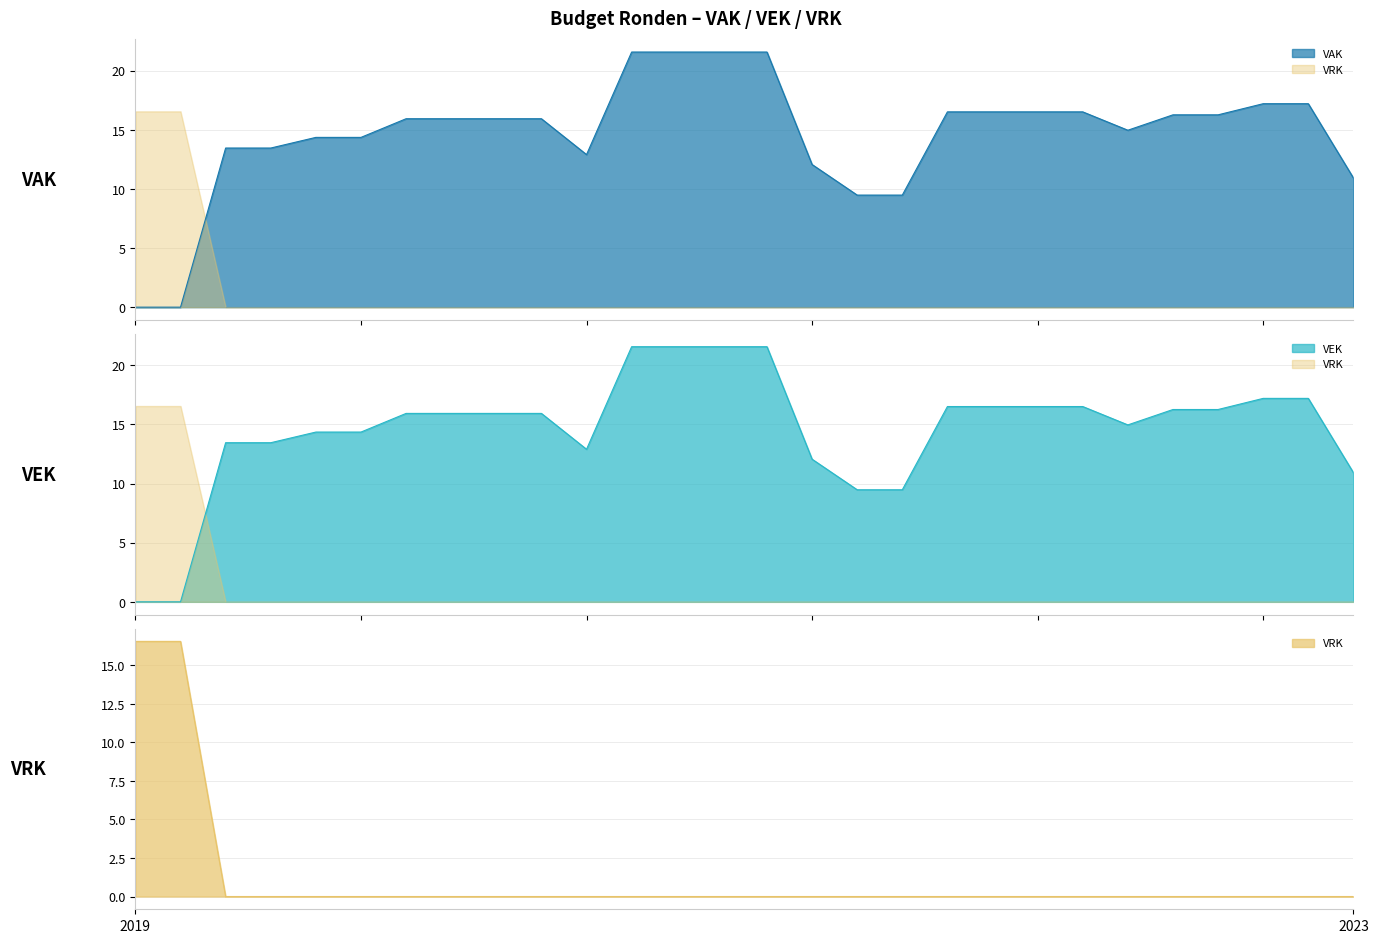

How many positive values does the VRK series have?

2